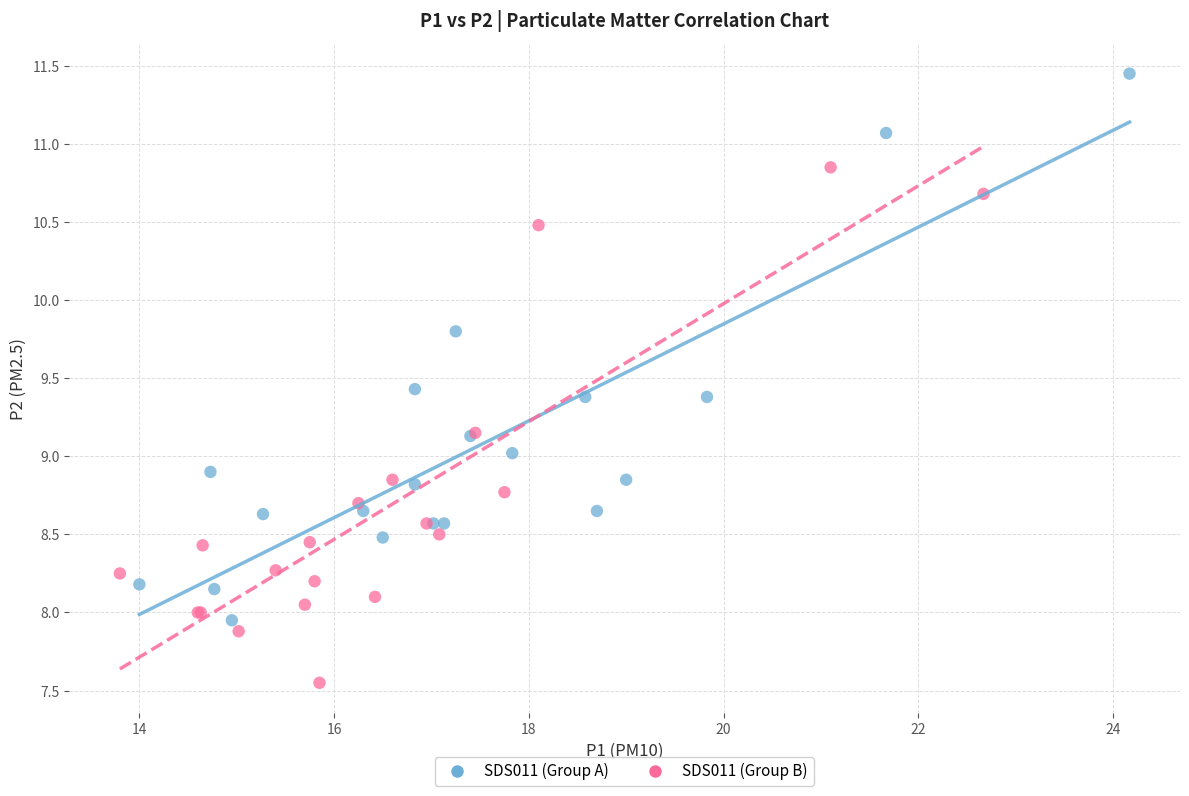

What are all the series names shown in the legend?

SDS011 (Group A), SDS011 (Group B)